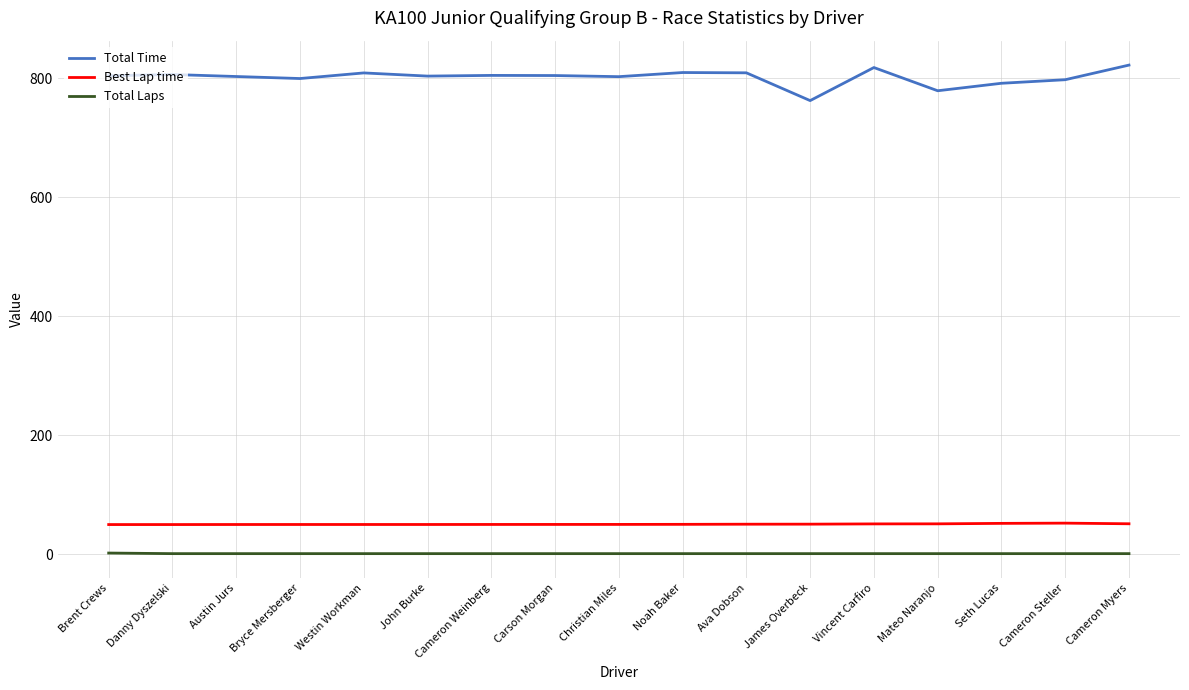

Does the chart display data point markers on the line(s)?

No